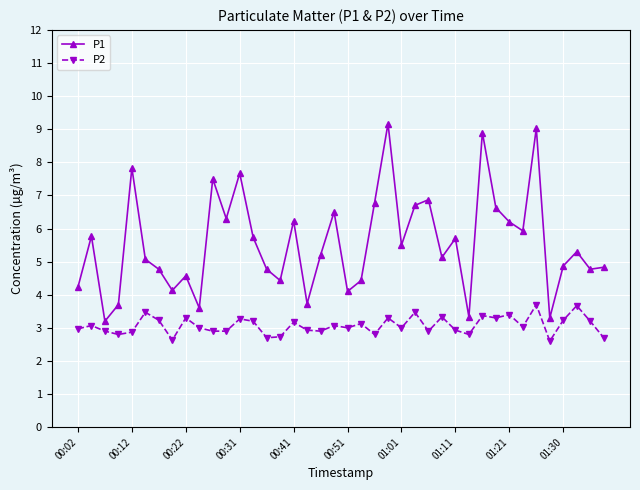

What is the average value of the P2 series?

3.1